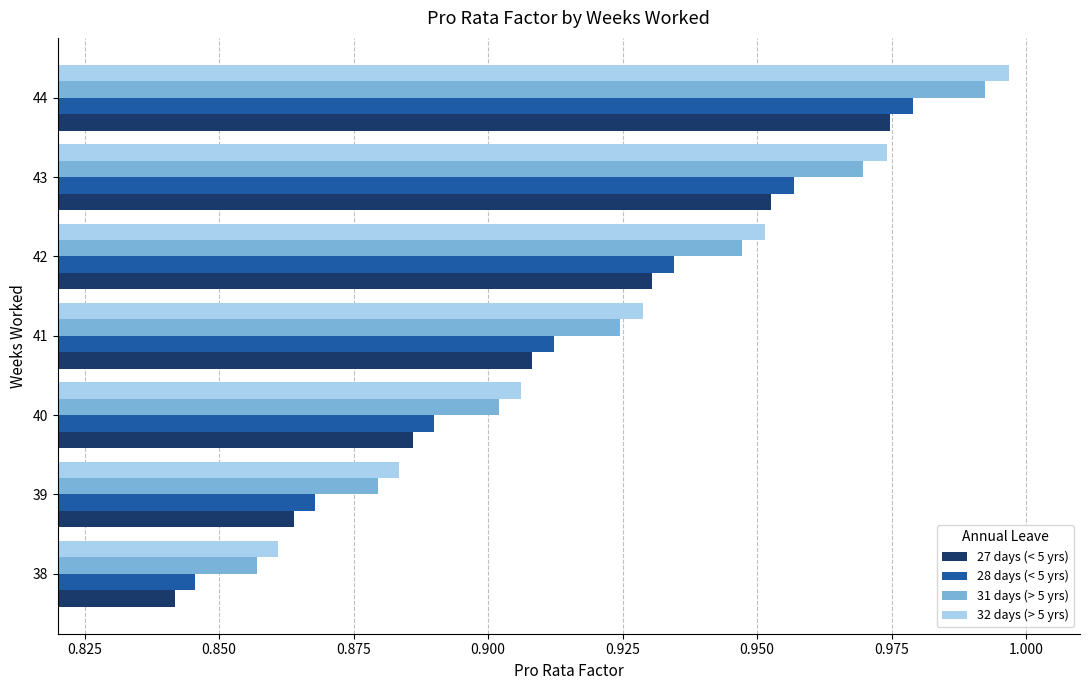

Is it true that 31 days (> 5 yrs) equals 1.6 at 40?

False